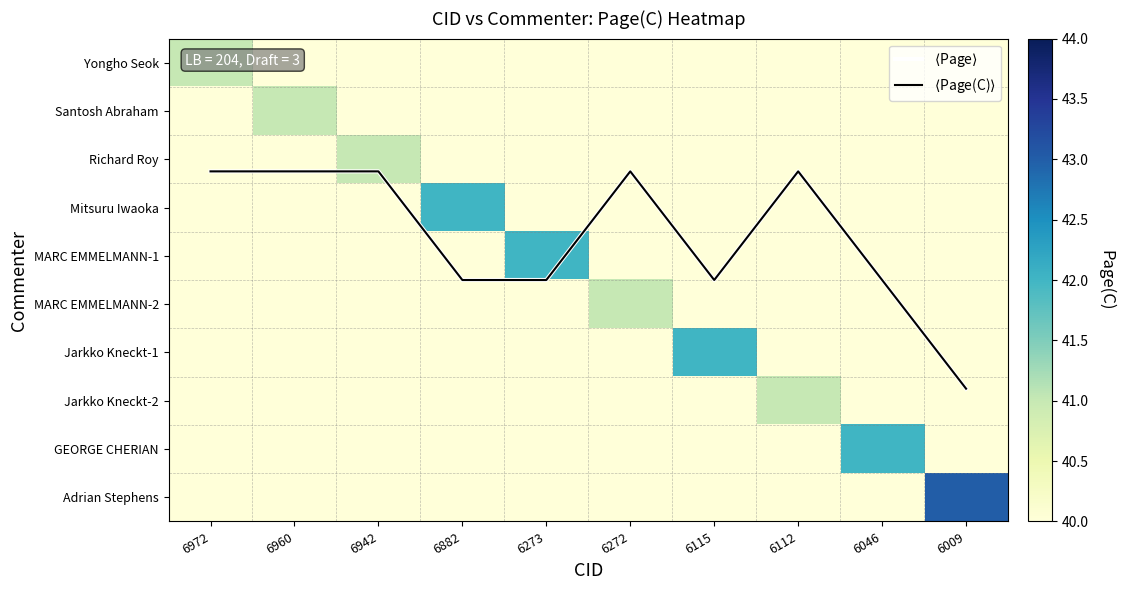

Is it true that $\langle$Page$\rangle$ equals 2.2 at 6960?

True